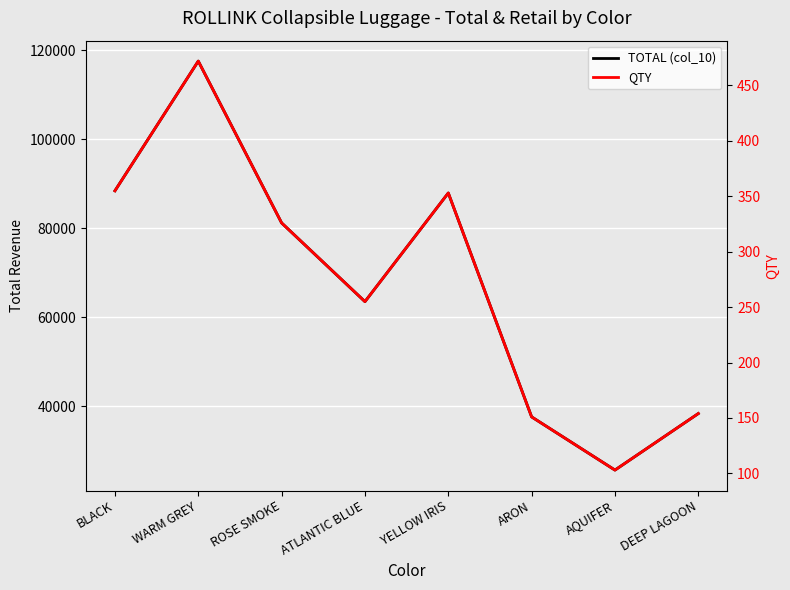

True or false: QTY has a value of 151 at ARON.

True